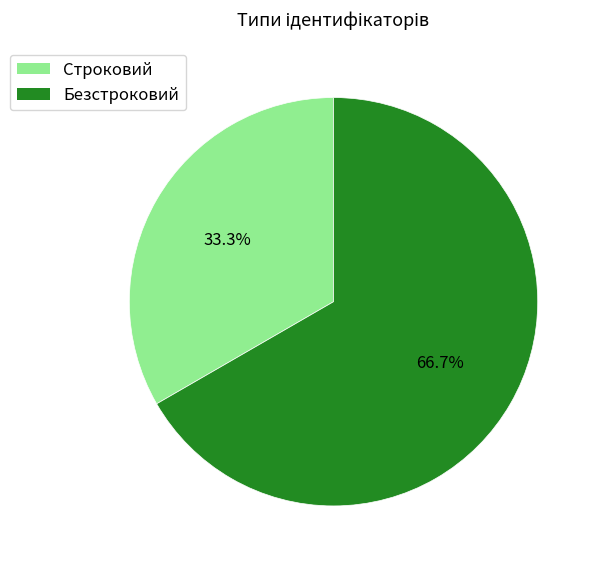

How many segments does this pie chart have?

2